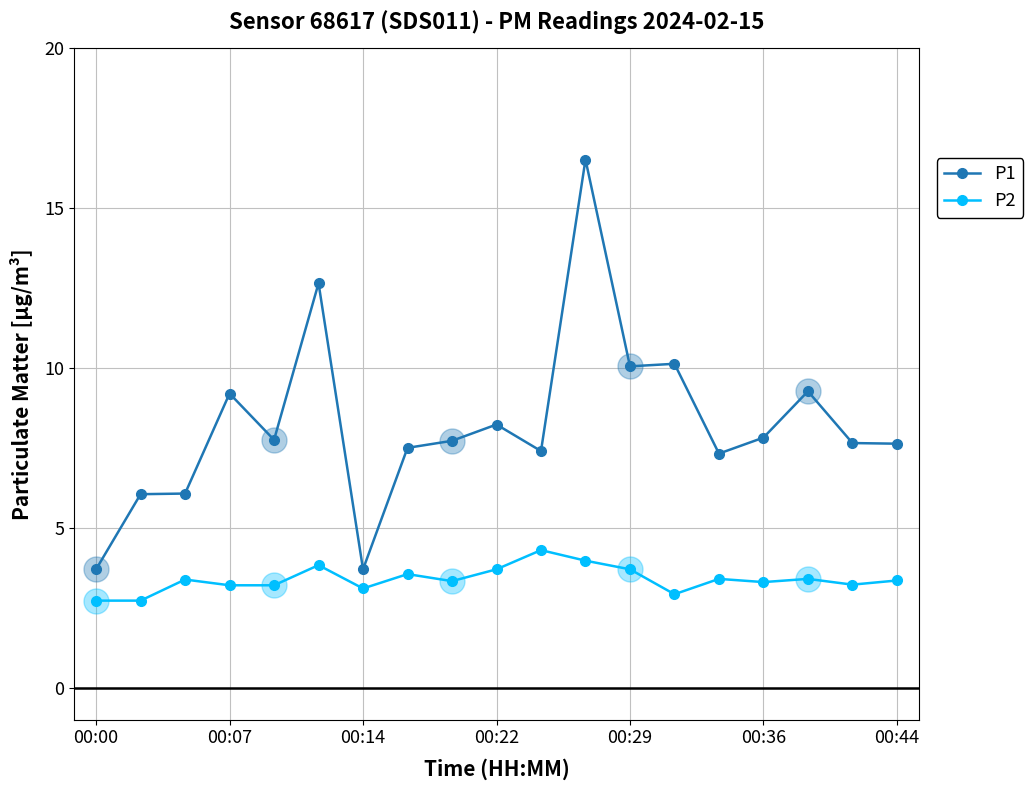

List the series in order of their overall mean, lowest first.

P2, P1